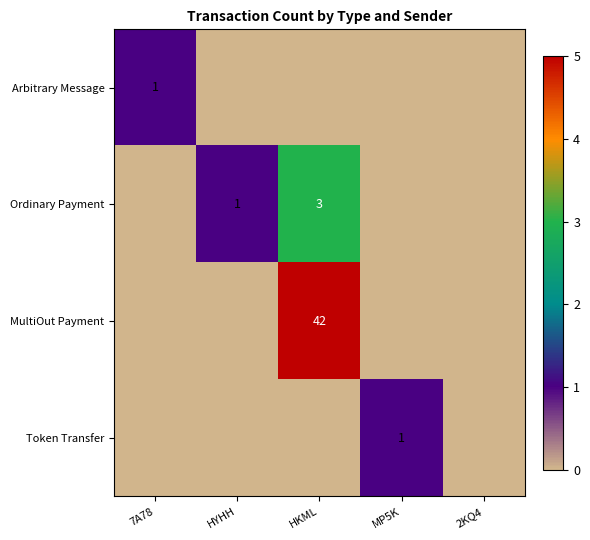

The Ordinary Payment series shows 0 at HYHH. True or false?

False